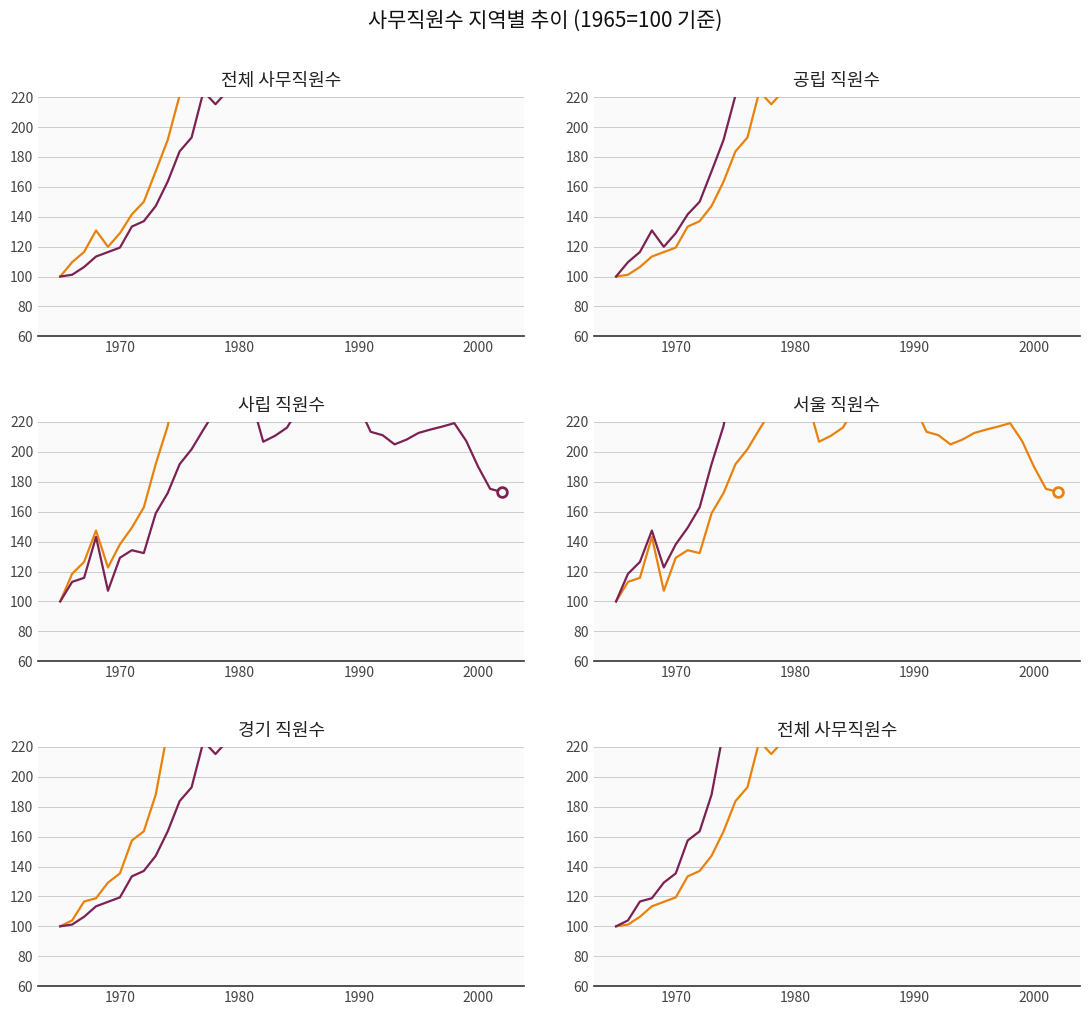

List the series in order of their peak value, lowest first.

서울, 사립, 전체, 공립, 경기